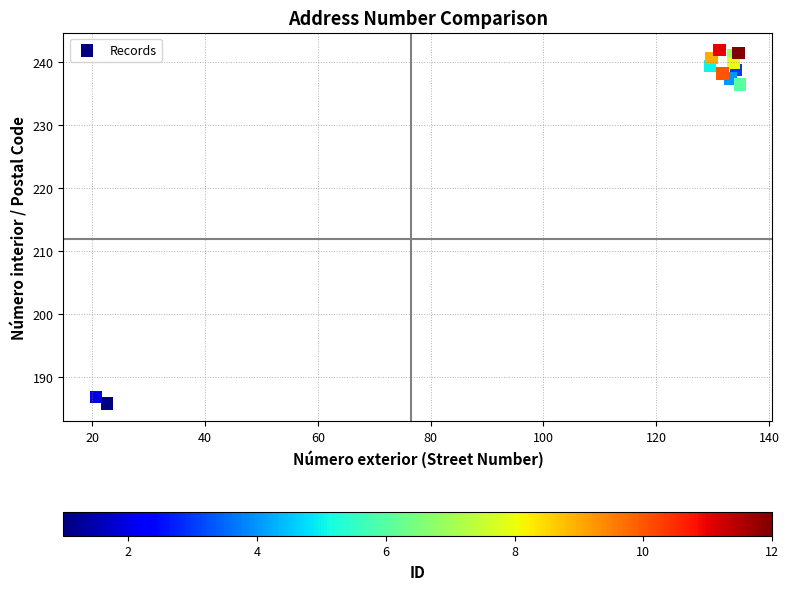

What Y value in the scatter plot is closest to 213?

236.4